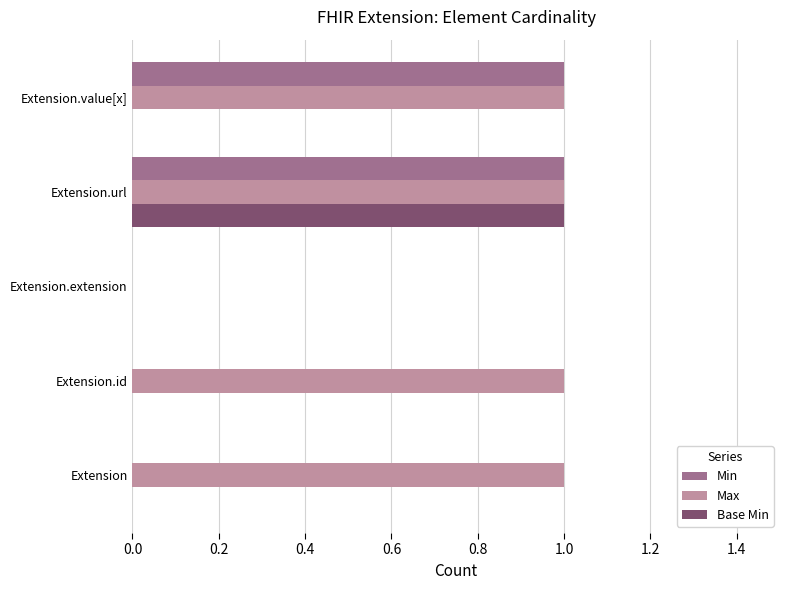

Which series has the largest total across all categories?

Max